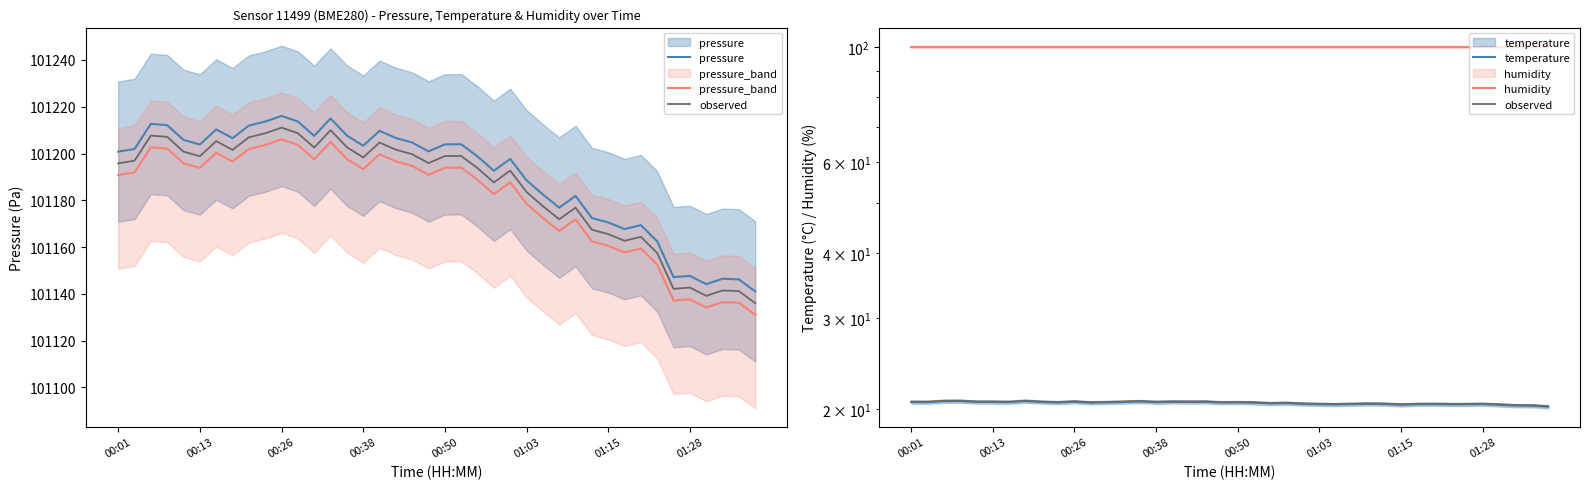

What is the difference between the second highest and second lowest values in the pressure series?

70.8